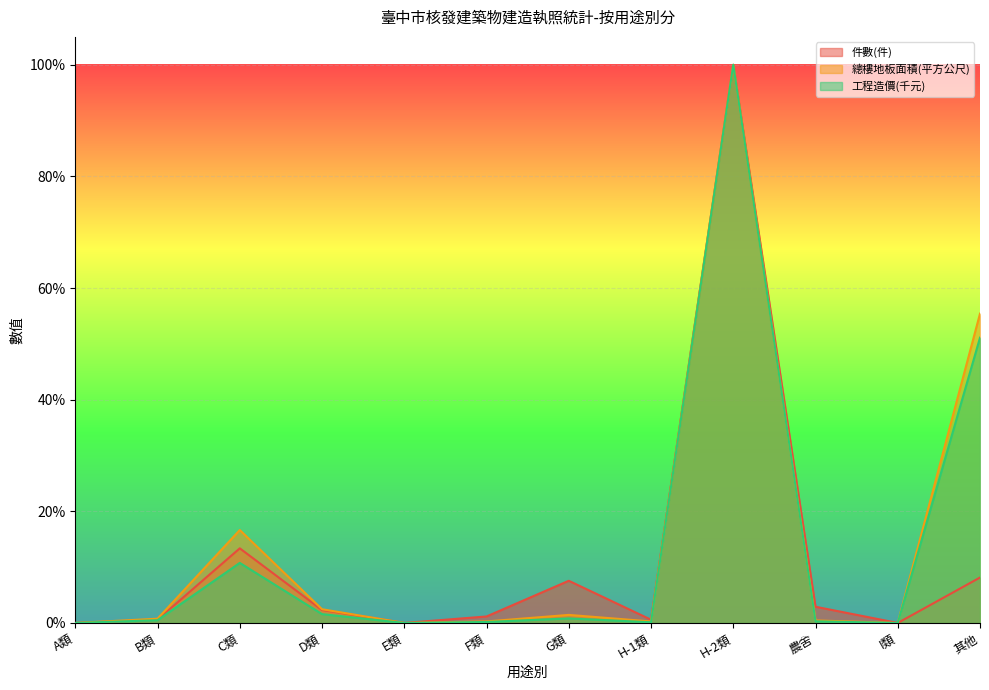

True or false: 件數(件) and 工程造價(千元) cross at least once.

False